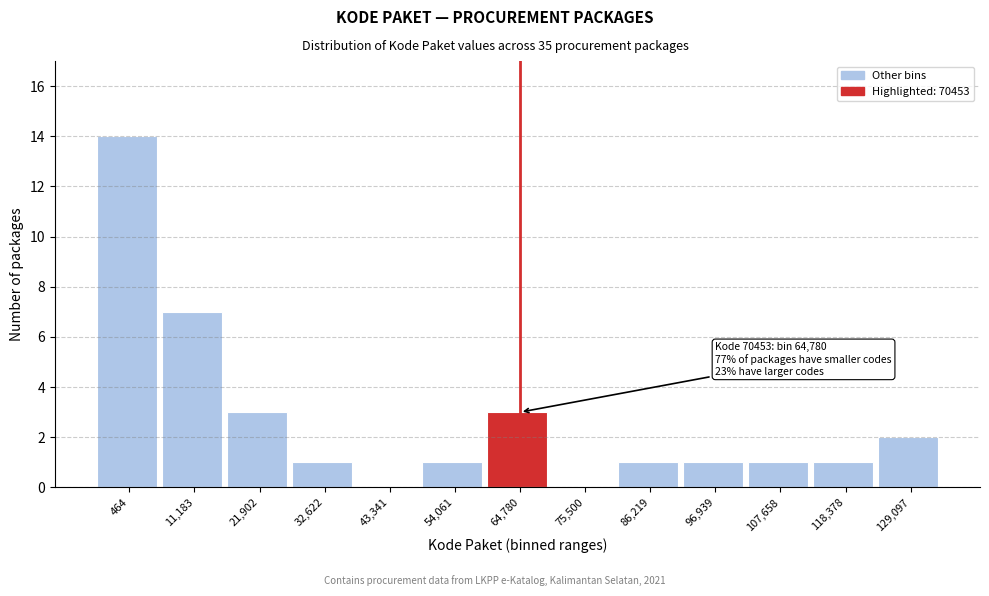

Reading left to right, extract all data points from this chart.

464=14	11,183=7	21,902=3	32,622=1	43,341=0	54,061=1	64,780=3	75,500=0	86,219=1	96,939=1	107,658=1	118,378=1	129,097=2